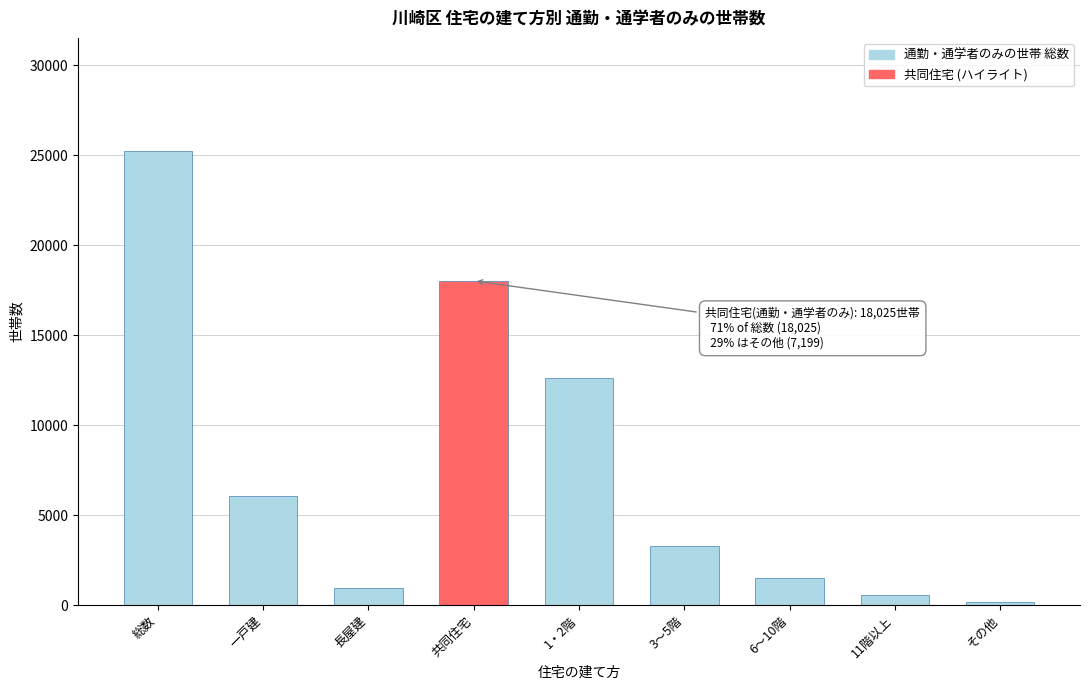

Reading right to left, what are all the values shown in this chart?

167	549	1528	3305	12643	18025	945	6087	25224